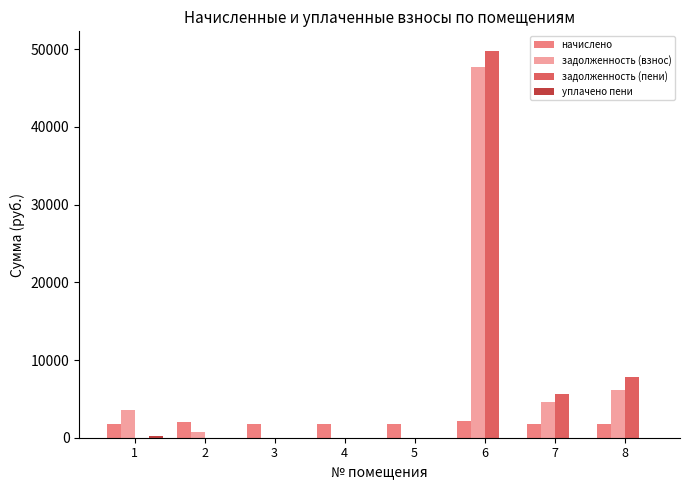

At which category is the sum across all series the highest?

6